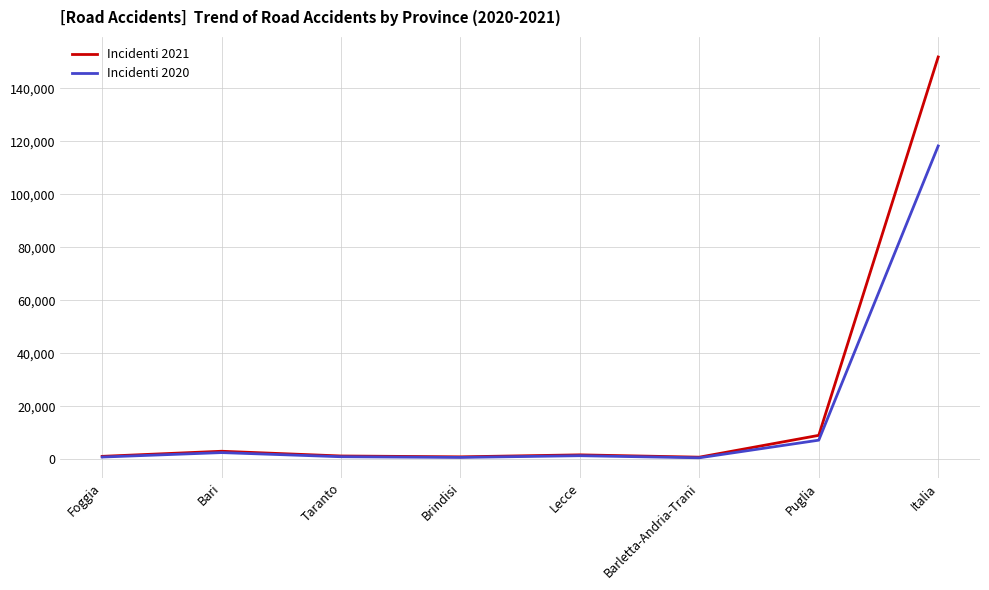

What is the total value across all series at Puglia?

16351